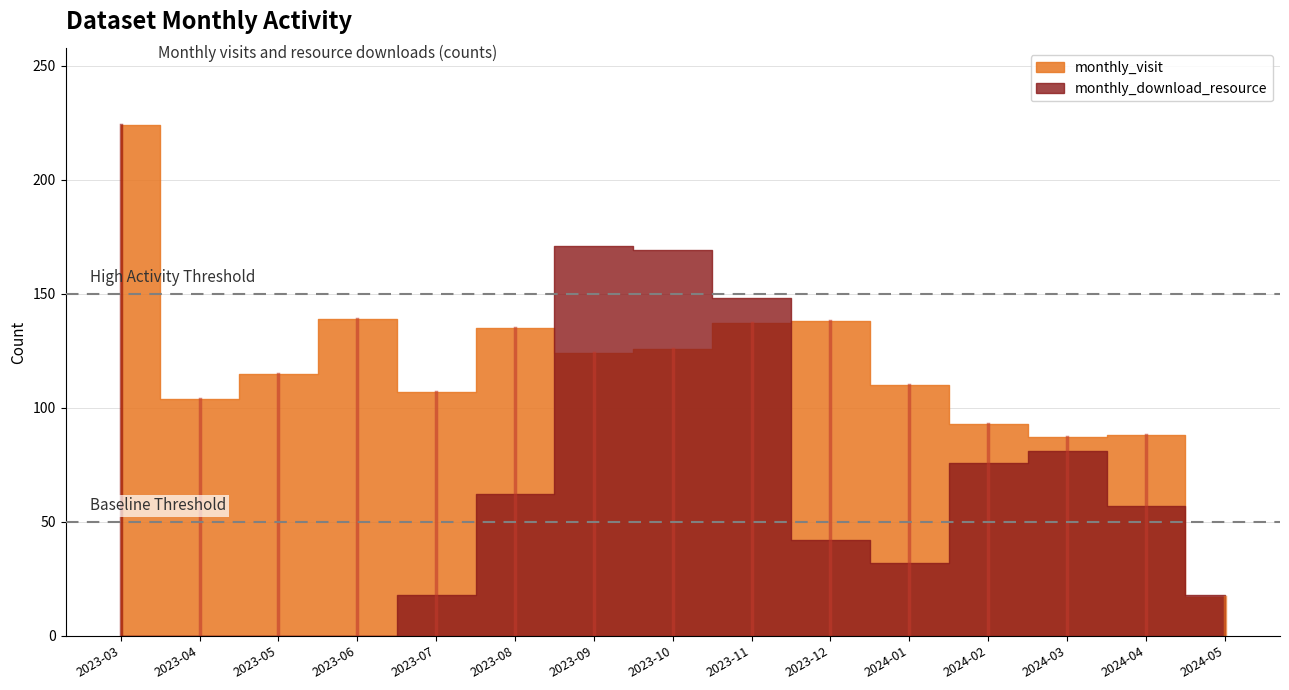

Reading left to right, extract all data points from this chart.

monthly_visit: 224	104	115	139	107	135	124	126	137	138	110	93	87	88	17
monthly_download_resource: 0	0	0	0	18	62	171	169	148	42	32	76	81	57	18